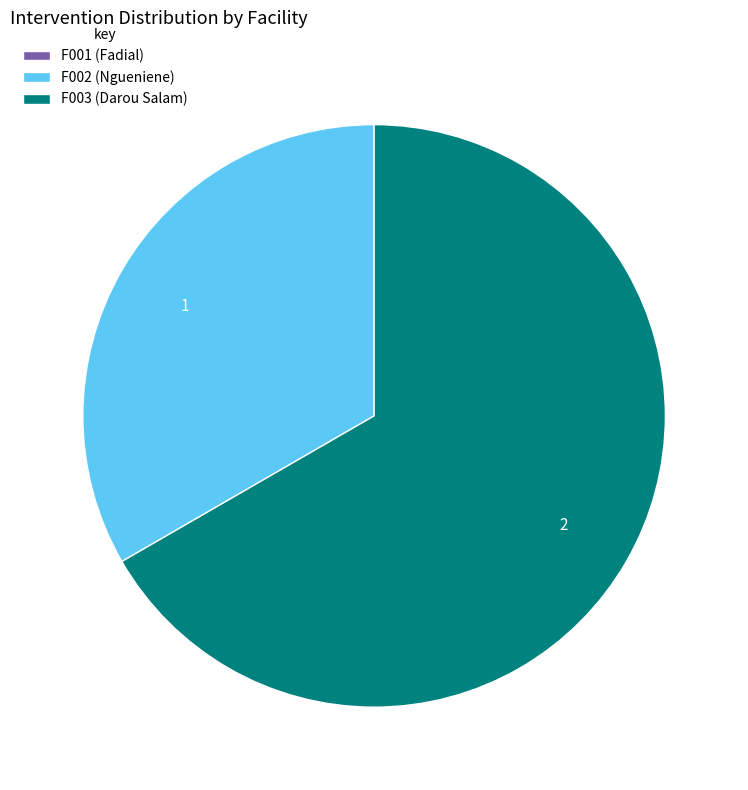

Approximately how many times larger is the value at F002 (Ngueniene) compared to F003 (Darou Salam)?

0.5